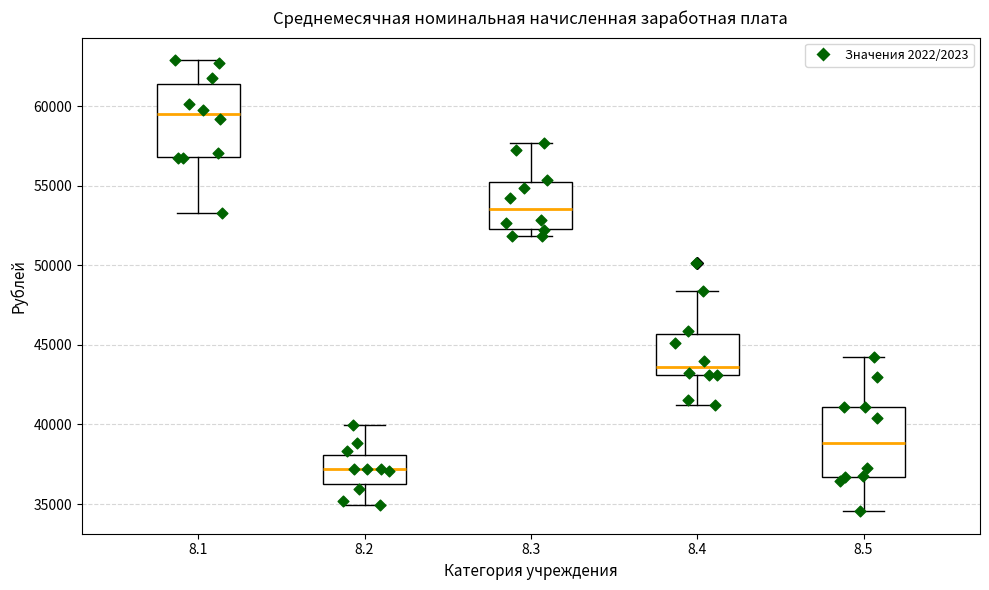

Which box has the lowest median line?

8.2